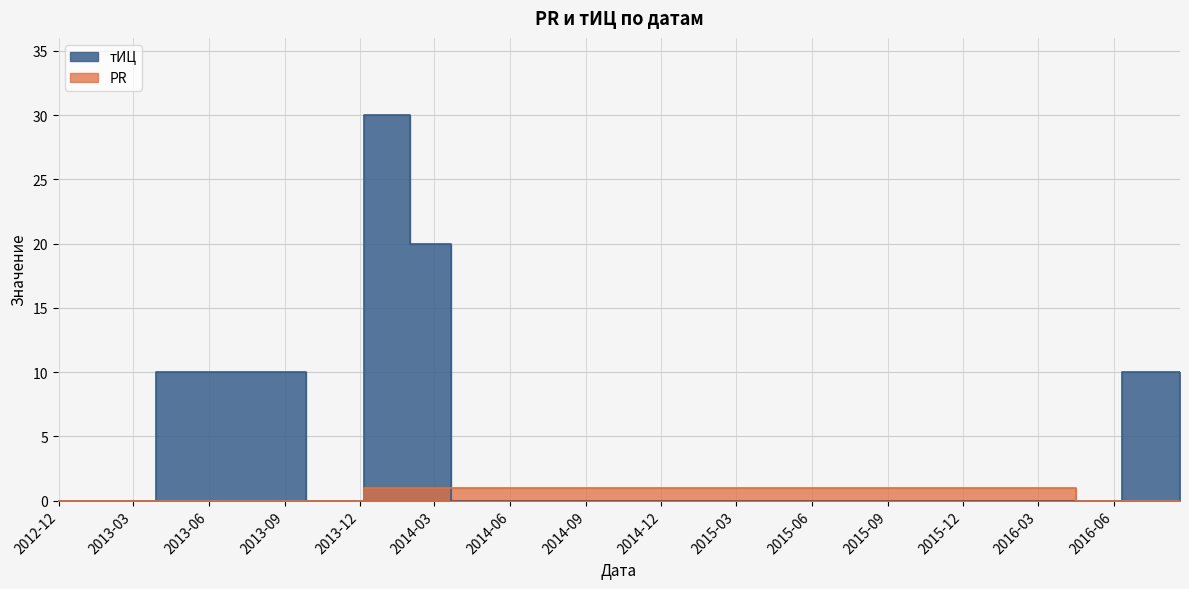

Is it true that PR equals 0 at 2013-03-29?

True